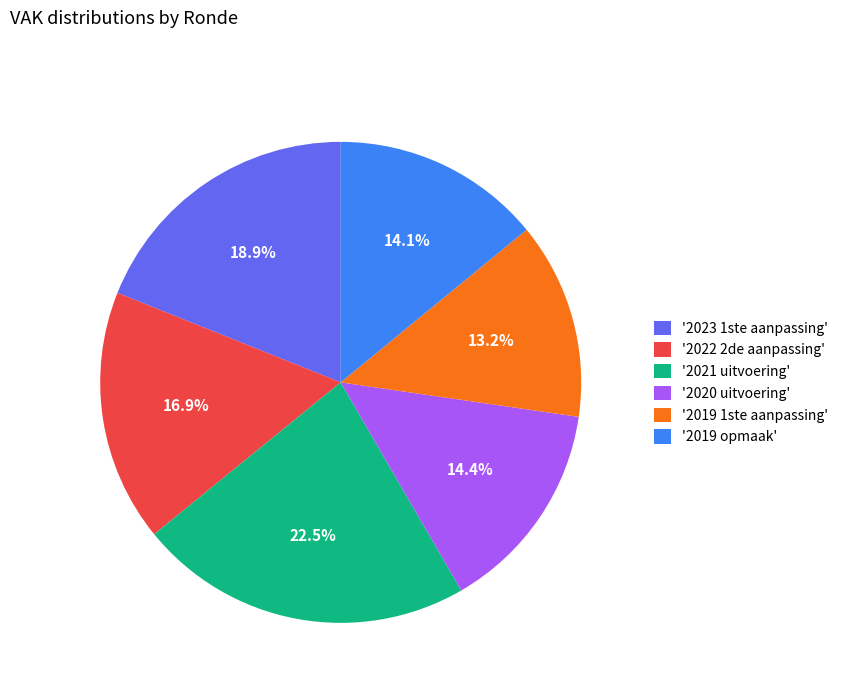

Combined, what portion of the pie is '2019 1ste aanpassing' and '2021 uitvoering'?

35.7%